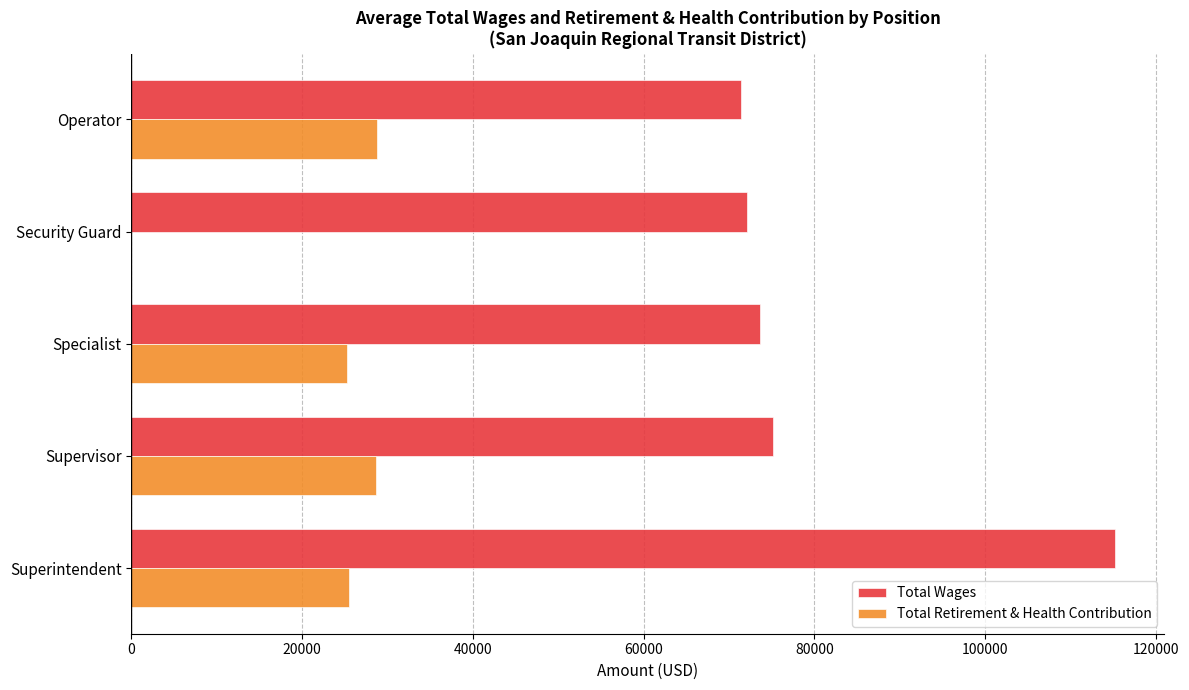

The value of Total Wages at Supervisor is 75180.5. True or false?

True